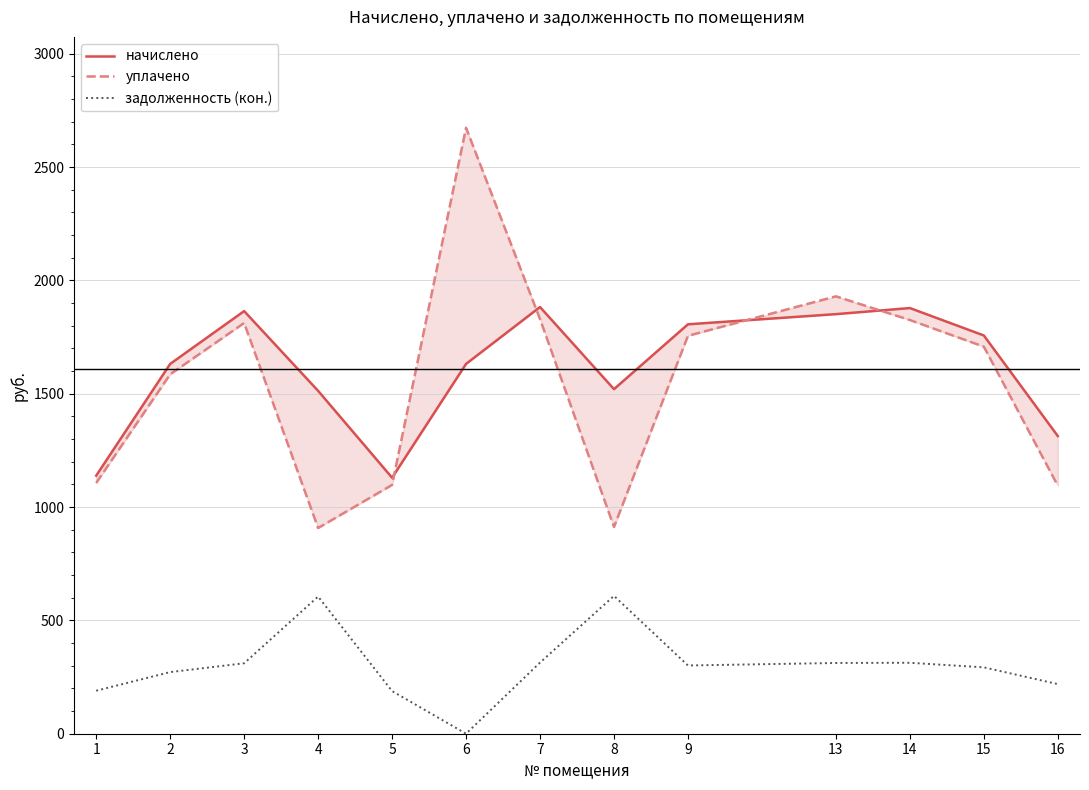

Reading left to right, extract all data points from this chart.

начислено: 1=1138.4	2=1631.5	3=1864.5	4=1512.7	5=1129.4	6=1631.5	7=1882.4	8=1520.2	9=1806.2	13=1851.1	14=1877.9	15=1756.9	16=1313.2
уплачено: 1=1106.4	2=1585.6	3=1812.1	4=907.6	5=1097.7	6=2673.2	7=1829.5	8=912.1	9=1755.5	13=1929.6	14=1825.2	15=1707.5	16=1094.3
задолженность (кон.): 1=189.7	2=271.9	3=310.8	4=605.1	5=188.2	6=0.0	7=313.7	8=608.1	9=301.0	13=312.1	14=313.0	15=292.8	16=218.9